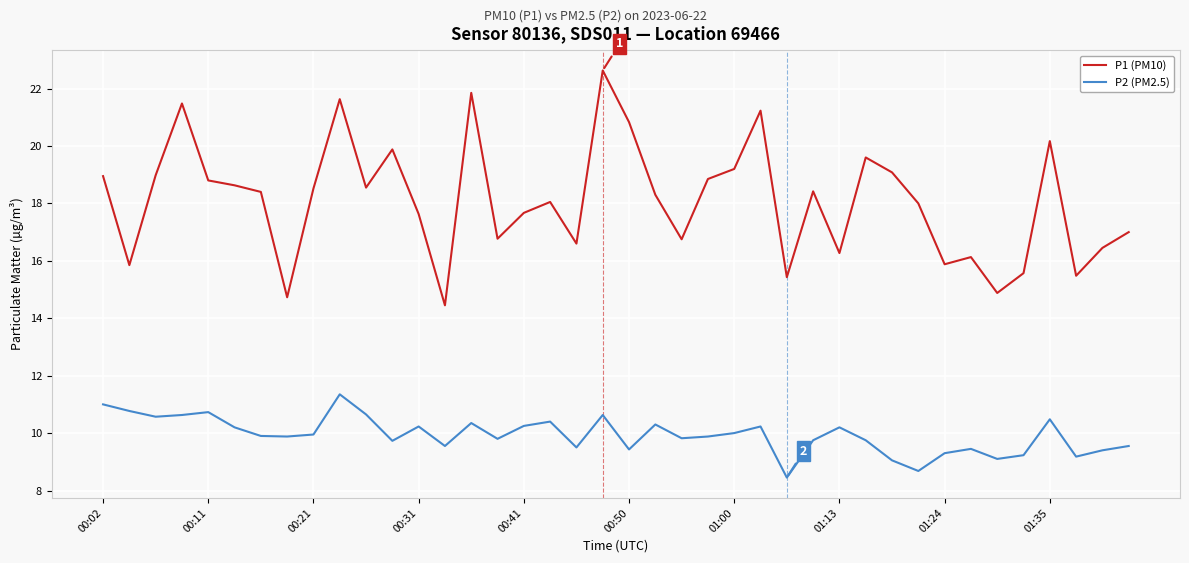

List the series in order of their overall mean, highest first.

P1 (PM10), P2 (PM2.5)